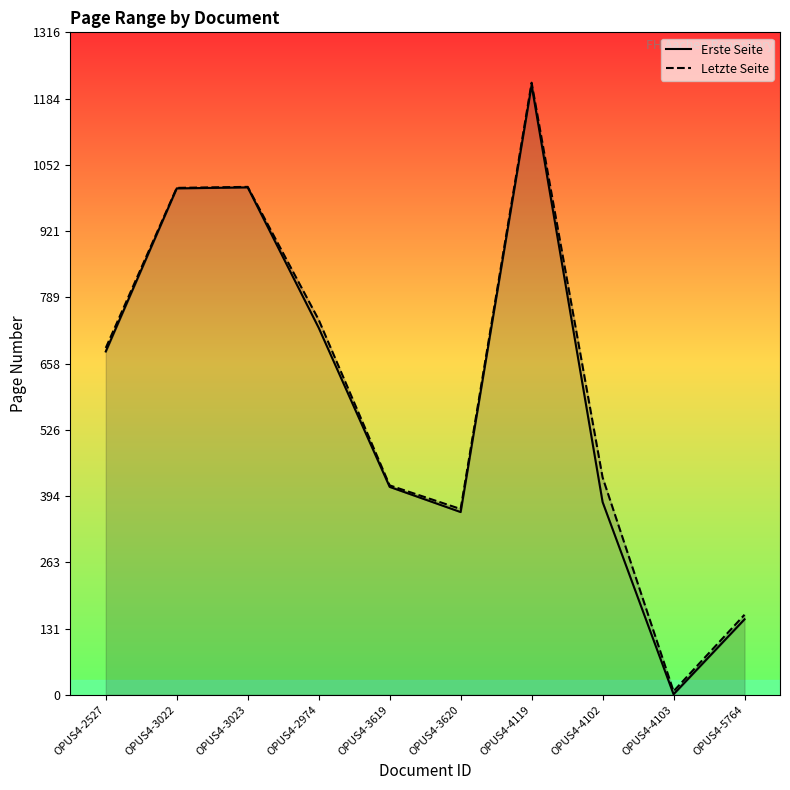

What are all the series names shown in the legend?

Erste Seite, Letzte Seite